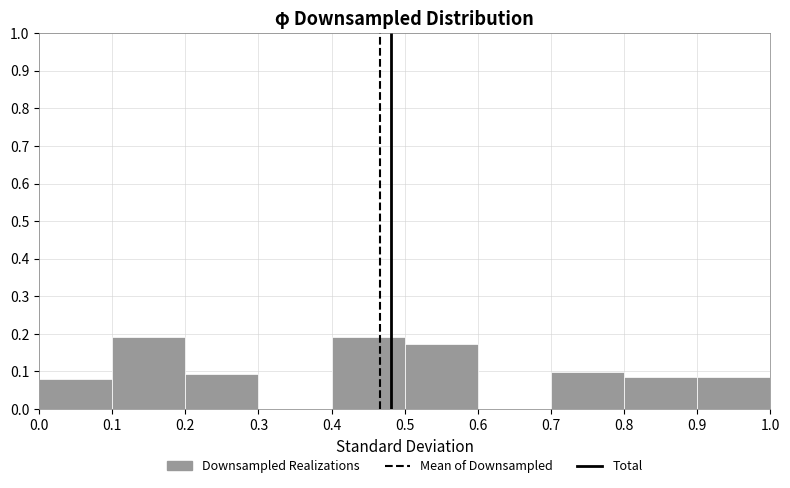

Reading left to right, transcribe this chart: for each bar, give the range it covers on the x-axis and its height. The values are not printed on the chart, so give them approximately, as read against the axis.

0.0 to 0.1: 0.08
0.1 to 0.2: 0.19
0.2 to 0.3: 0.09
0.3 to 0.4: 0
0.4 to 0.5: 0.19
0.5 to 0.6: 0.17
0.6 to 0.7: 0
0.7 to 0.8: 0.10
0.8 to 0.9: 0.09
0.9 to 1.0: 0.09